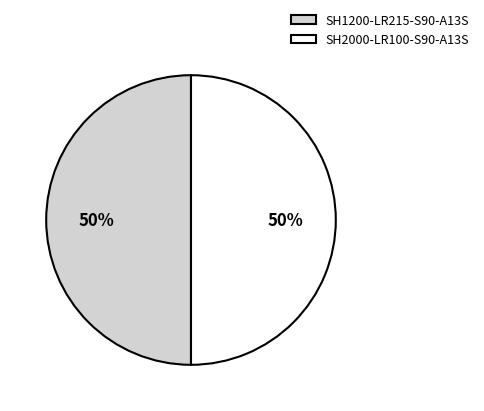

To the nearest percent, what is the combined percentage of SH2000-LR100-S90-A13S and SH1200-LR215-S90-A13S?

100%